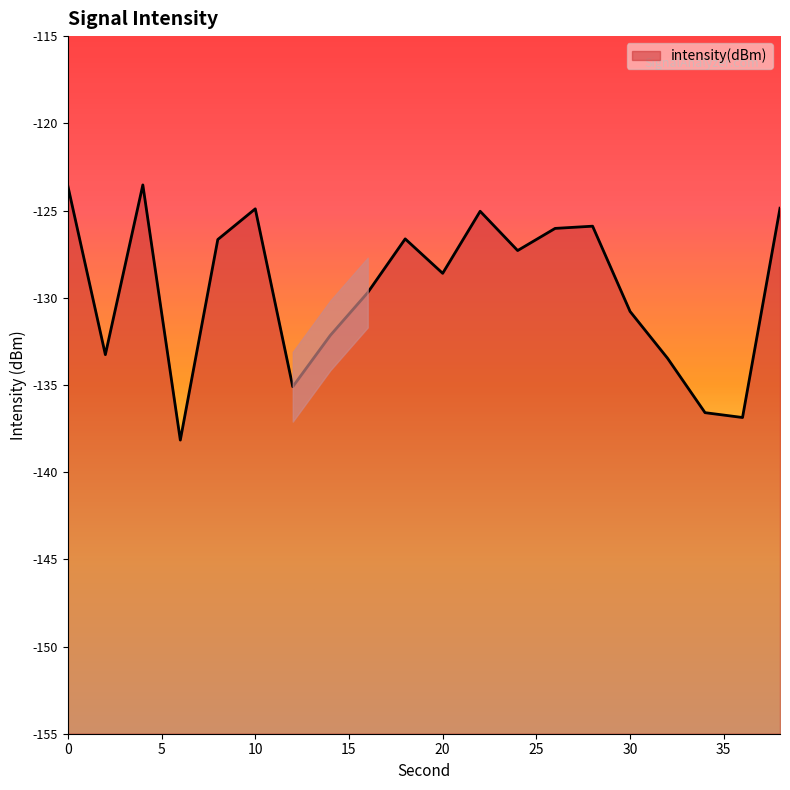

Where is the data nearest to the value -130?

16